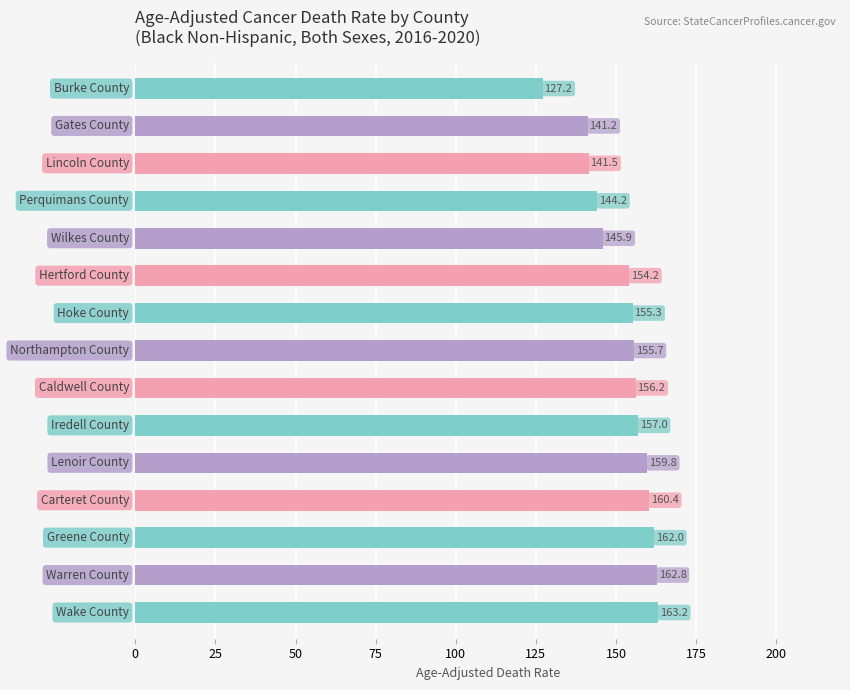

What is the difference between the maximum and minimum values?

36.0